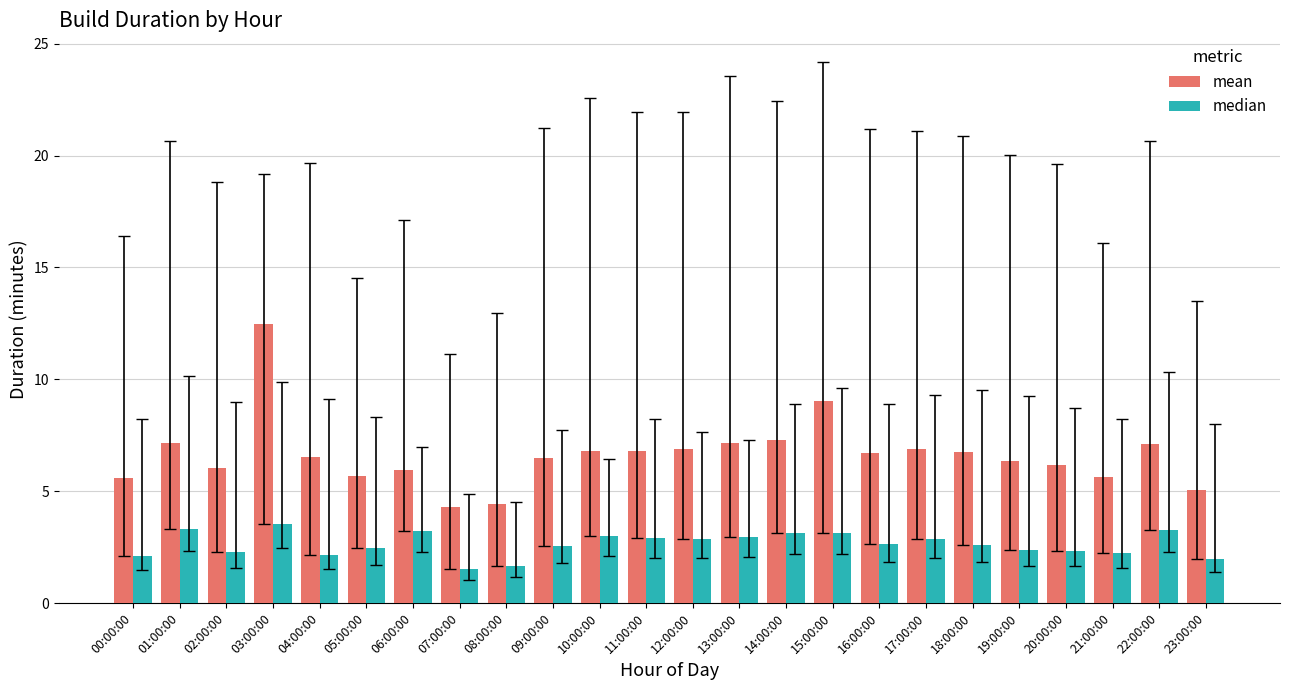

What is the average value of the mean series?

6.6